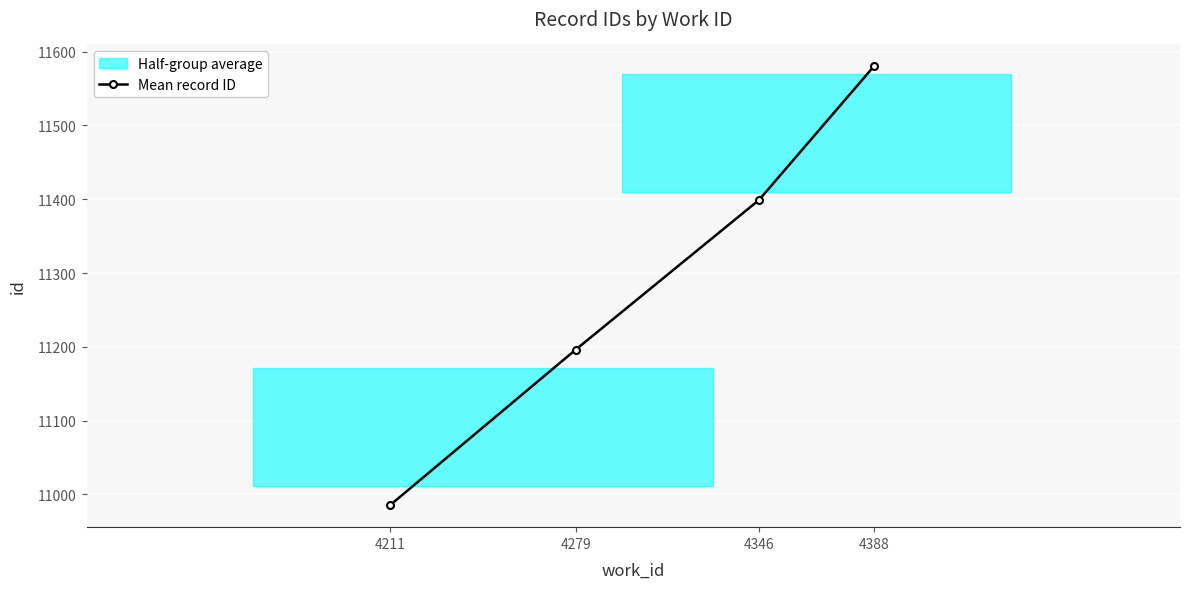

At which label does the data first exceed 11399?

4388